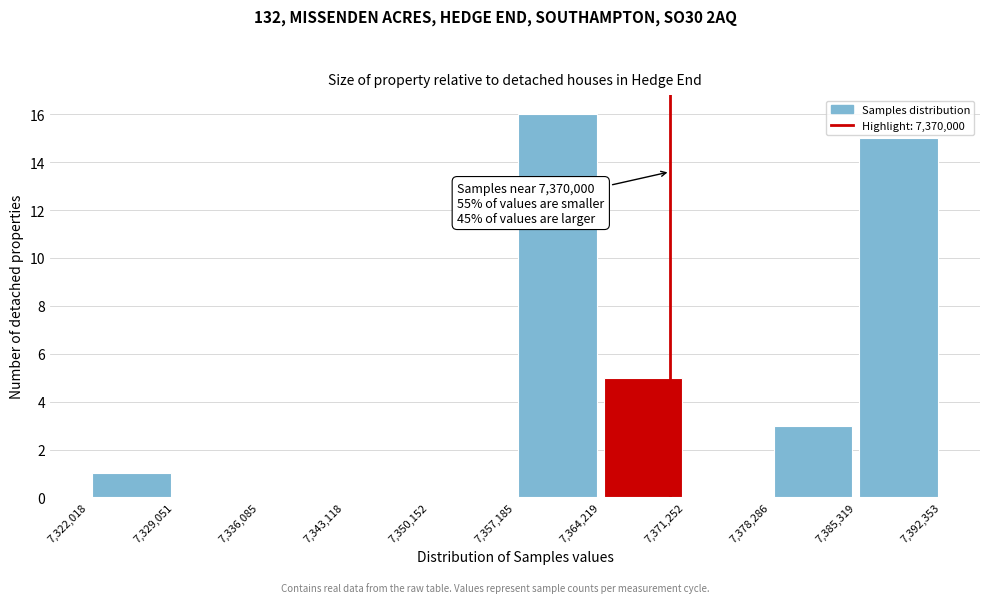

Over which range of the x-axis is the bar tallest?

7,357,185 to 7,364,219